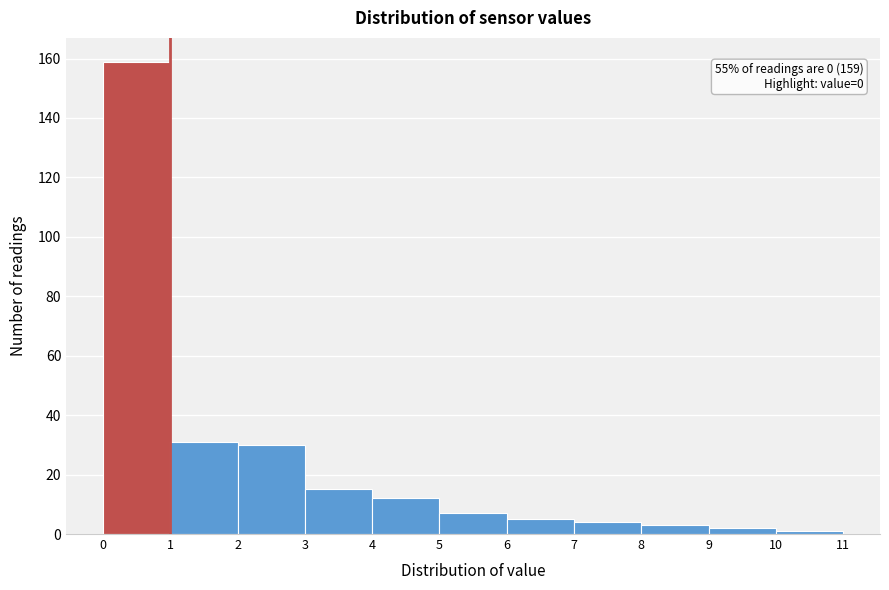

Over which range of the x-axis is the bar tallest?

0 to 1